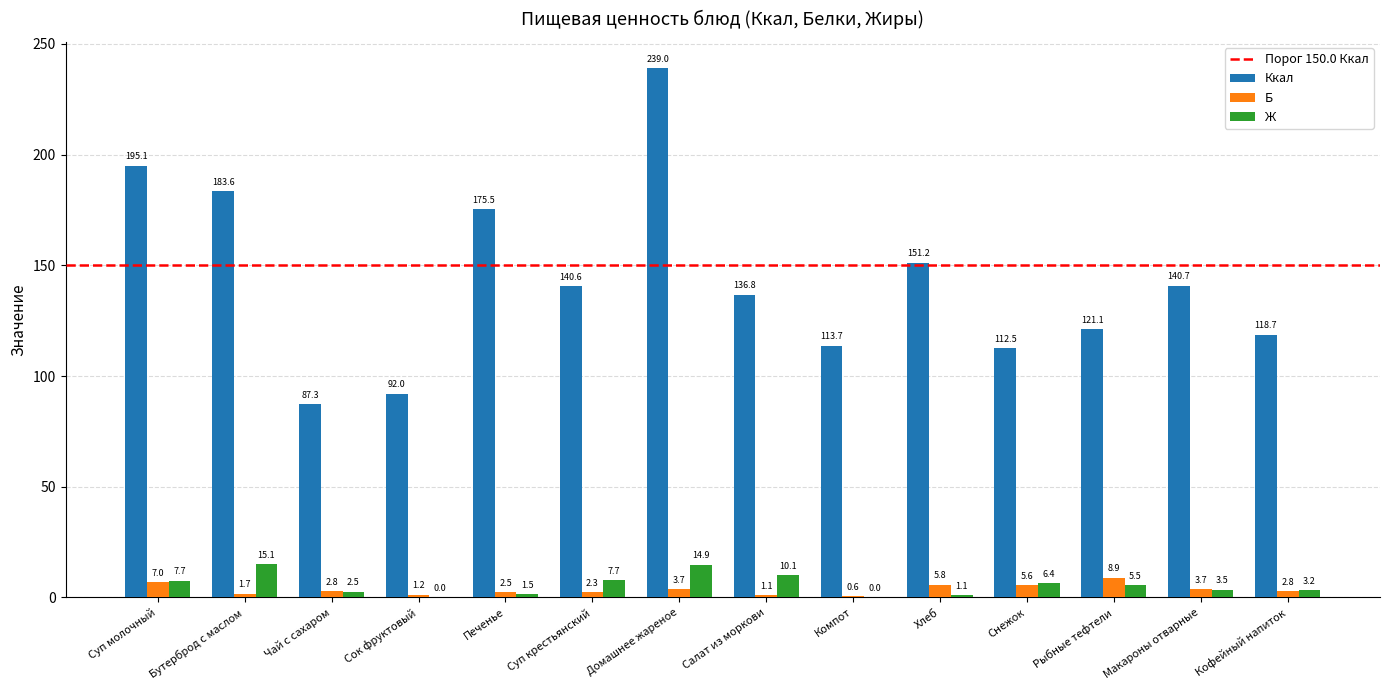

Is the value of Ккал at Хлеб greater than the value of Б at Рыбные тефтели?

Yes